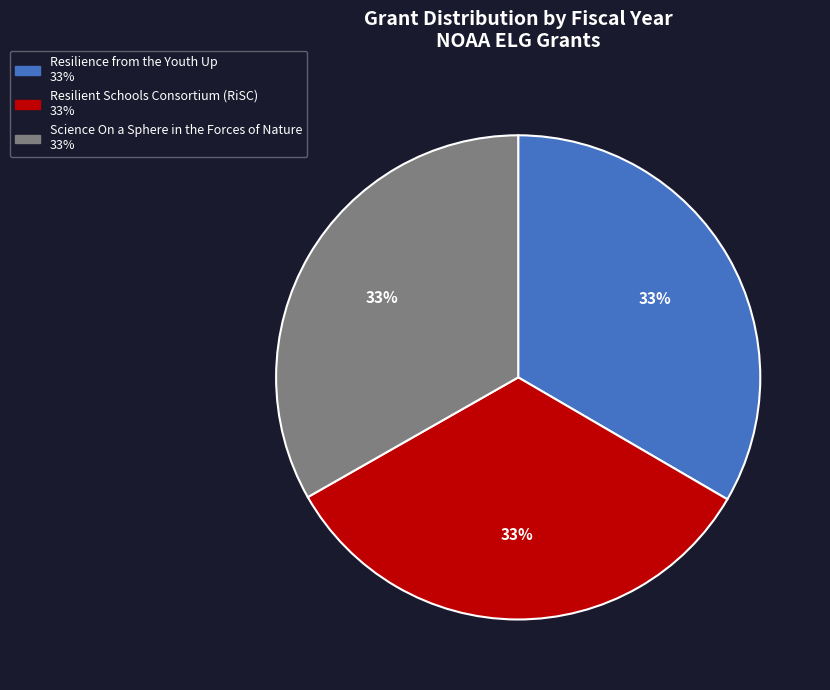

The Science On a Sphere in the Forces of Nature slice represents 40% of the pie. True or false?

False